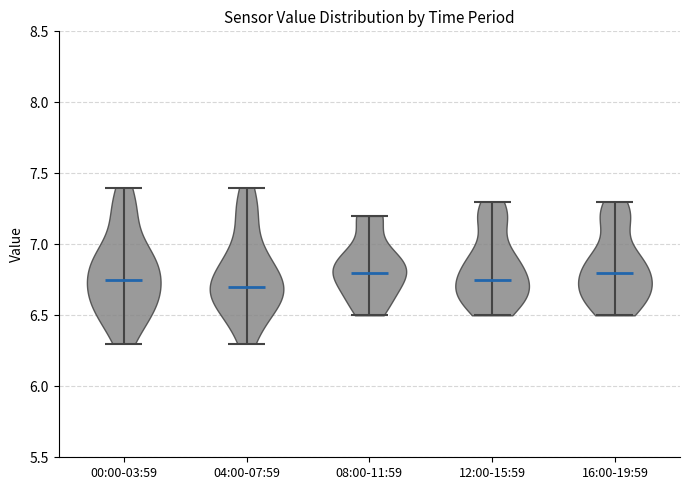

Reading left to right, read every violin against the y-axis: where its median line is, and the lowest and highest points it reaches. The values are not printed on the chart, so give them approximately, as read against the axis.

00:00-03:59: median line 6.75, lowest point 6.30, highest point 7.40
04:00-07:59: median line 6.70, lowest point 6.30, highest point 7.40
08:00-11:59: median line 6.80, lowest point 6.50, highest point 7.20
12:00-15:59: median line 6.75, lowest point 6.50, highest point 7.30
16:00-19:59: median line 6.80, lowest point 6.50, highest point 7.30